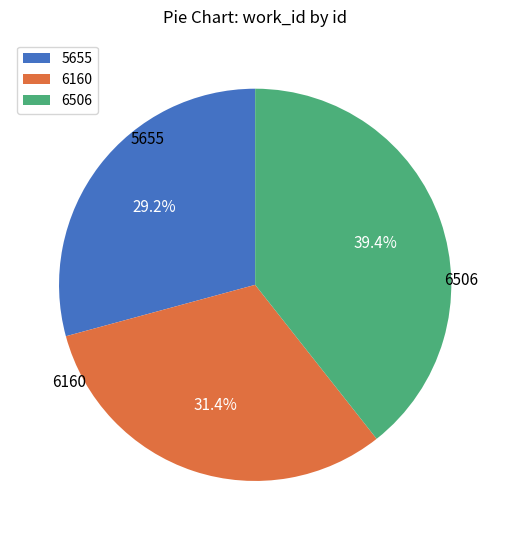

To the nearest percent, what percentage of the pie is 6160?

31%